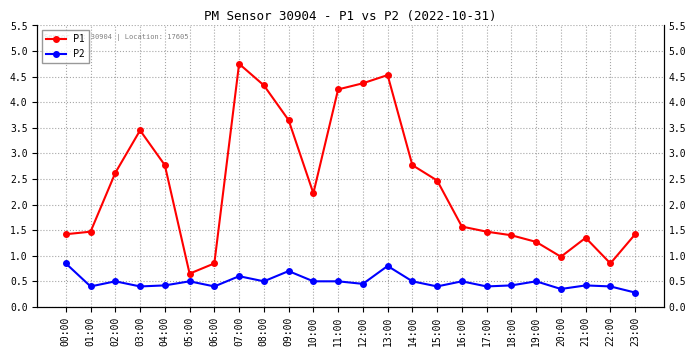

What is the value of the P2 point at the 1st from the left?

0.8